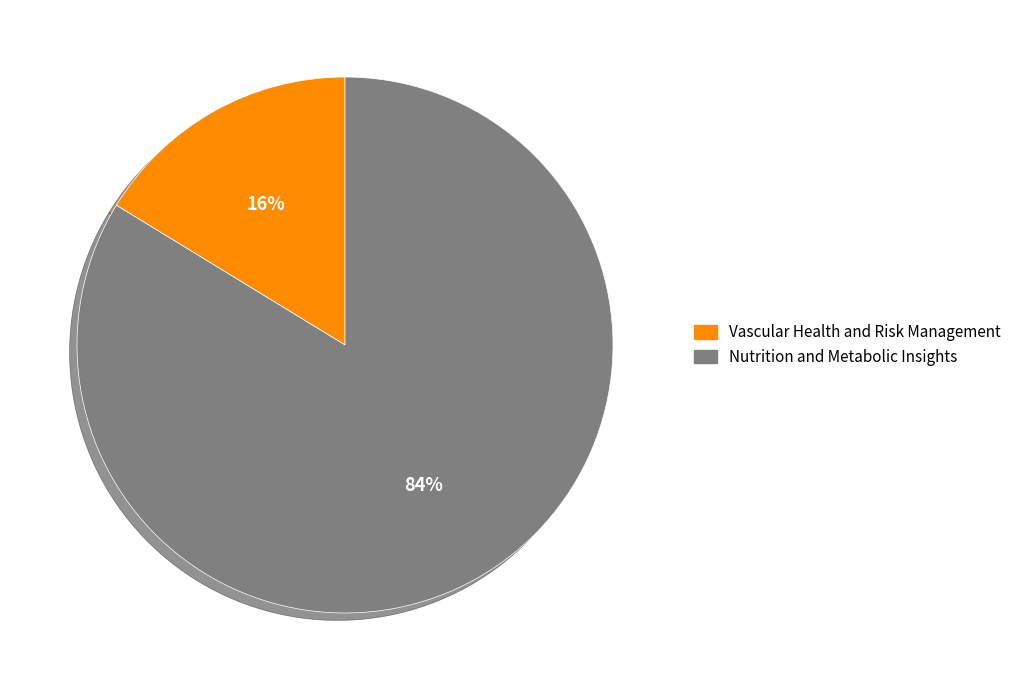

Which category accounts for the majority?

Nutrition and Metabolic Insights